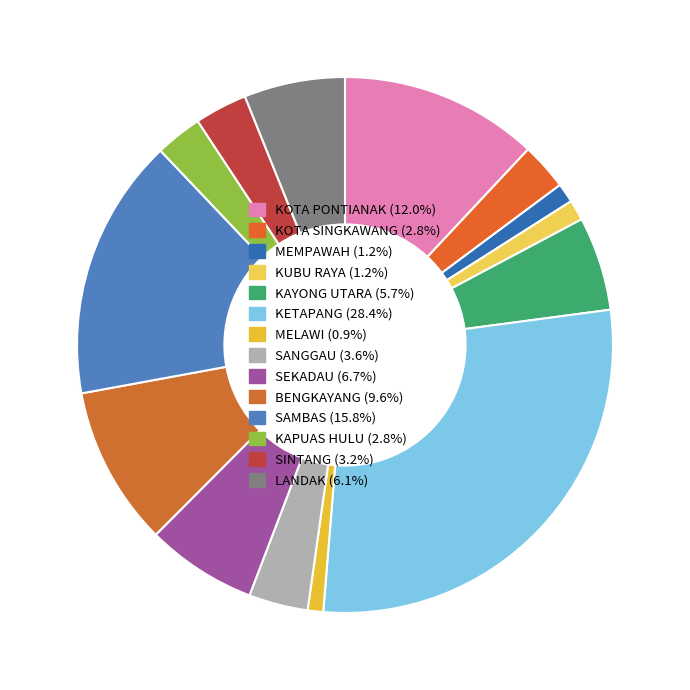

Is there any slice that represents more than half of the pie?

No